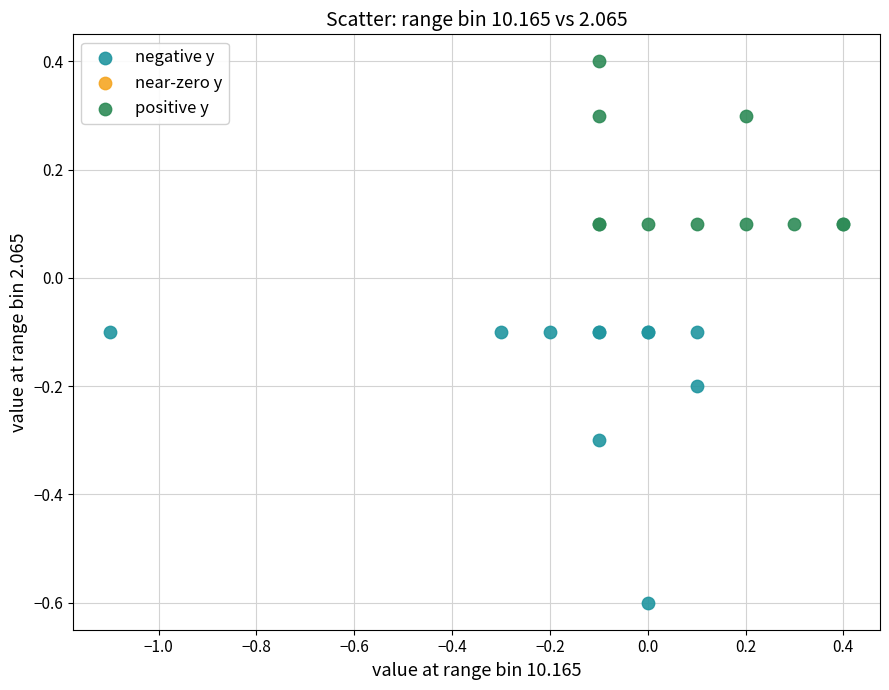

Which series has the largest Y range (max minus min)?

negative y